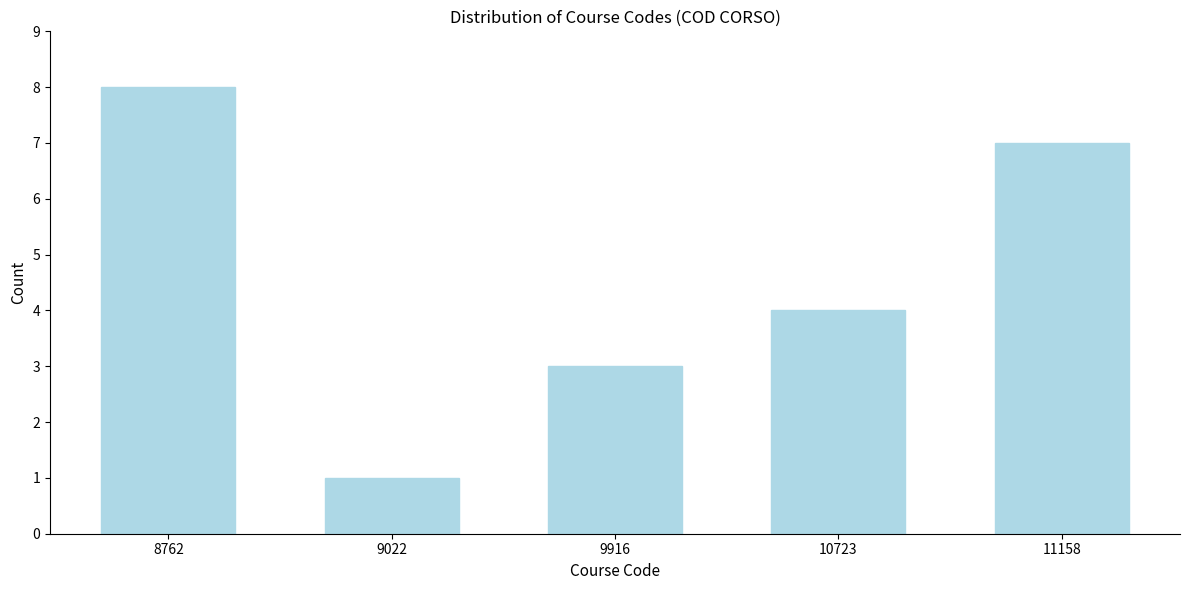

Reading left to right, what are all the values shown in this chart?

8762=8	9022=1	9916=3	10723=4	11158=7